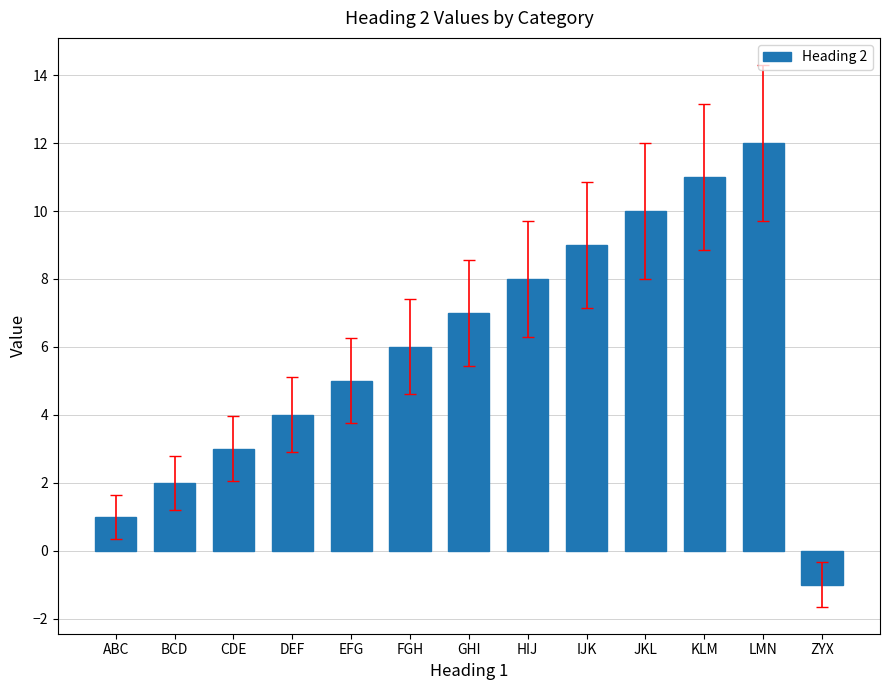

What is the sum of the values at BCD and JKL?

12